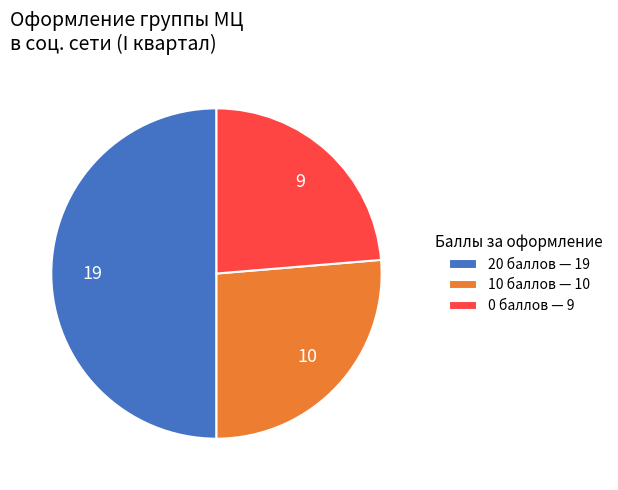

How many segments does this pie chart have?

3